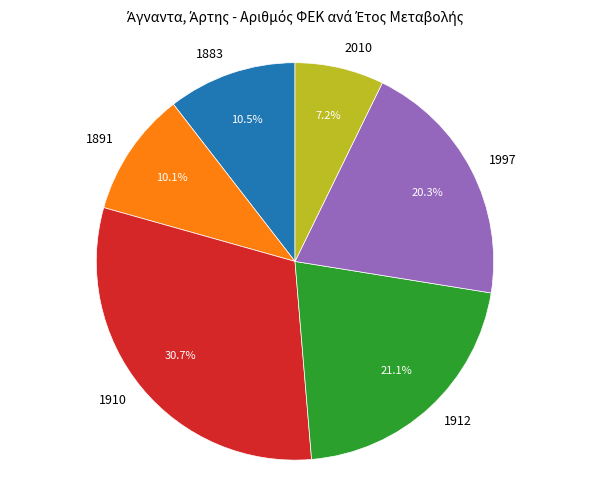

Between 1997 and 1883, which is larger?

1997